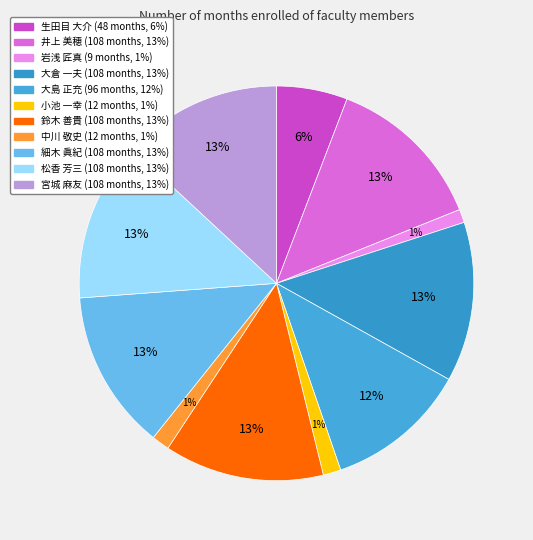

Count the number of slices in the pie.

11